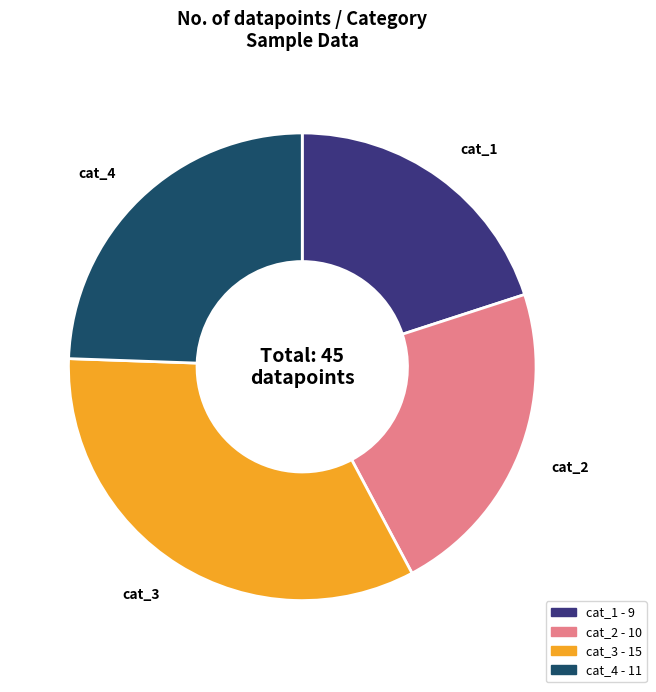

Is it true that cat_4 is 24% of the pie?

True